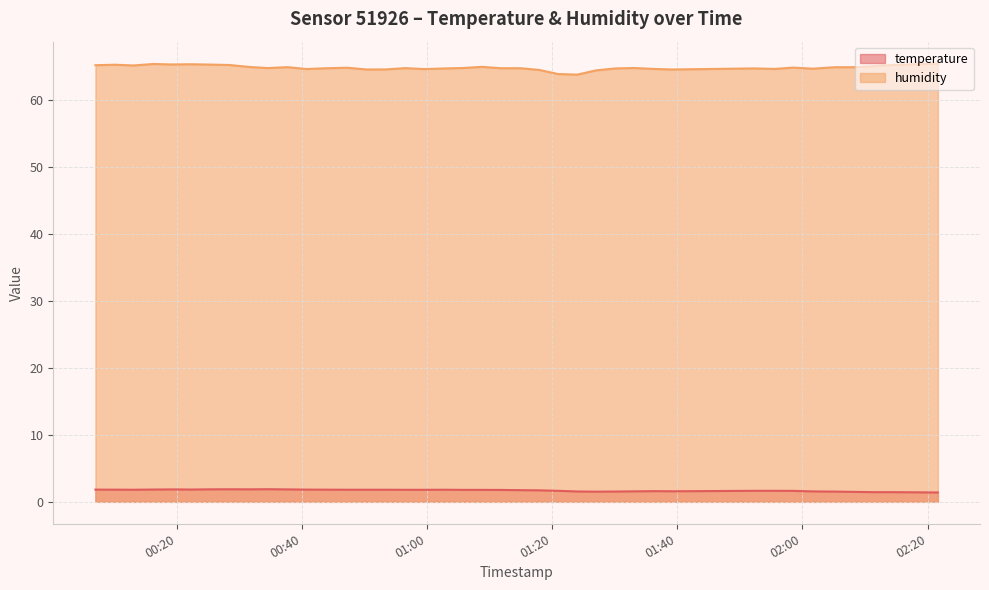

Which series has the largest range (max minus min)?

humidity